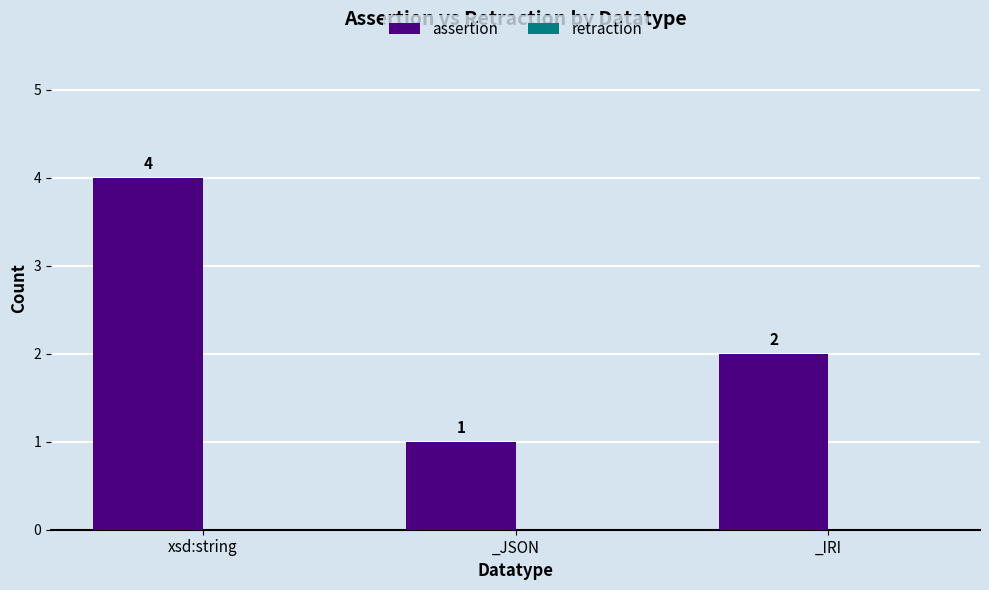

At which label does the data first exceed 2?

xsd:string